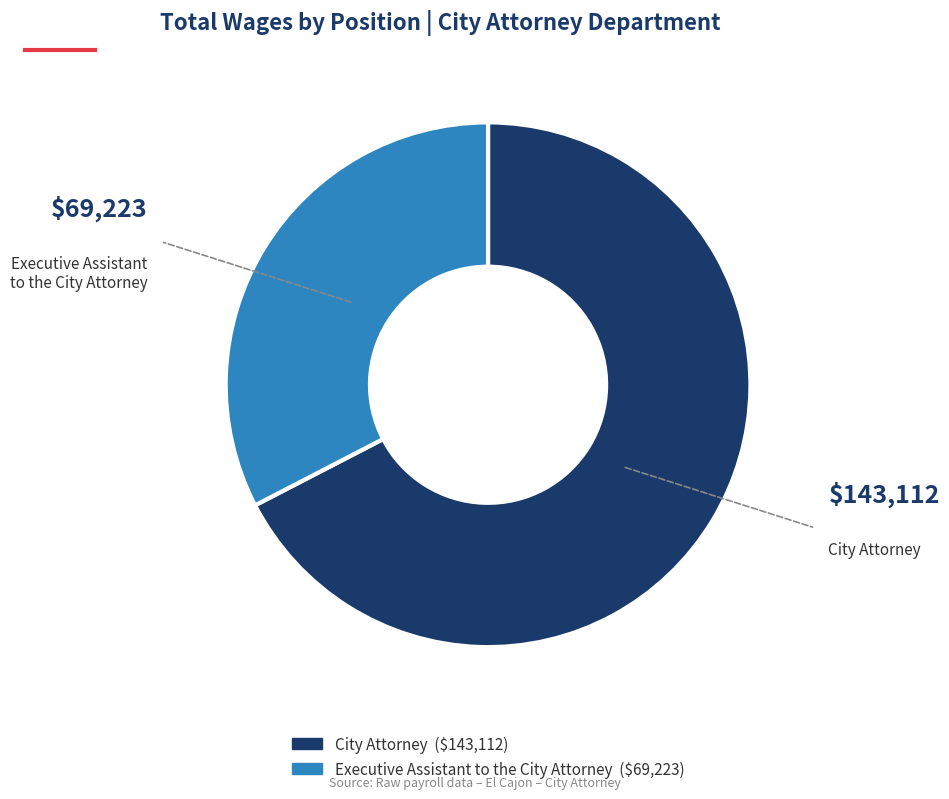

Which slice is the largest?

City Attorney